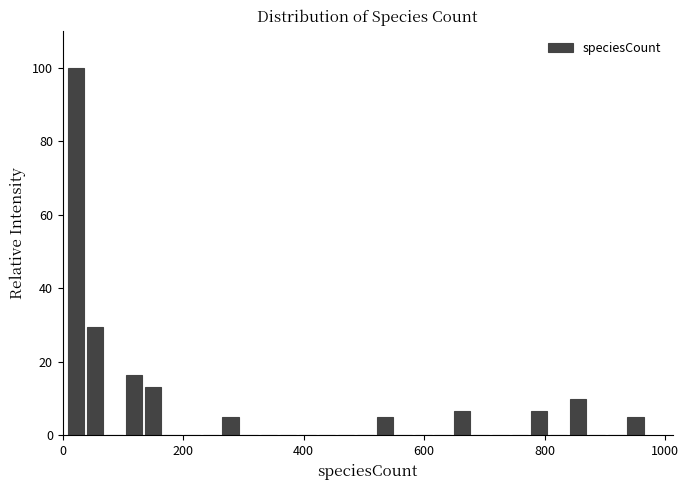

Read against the x-axis, roughly where is the centre of the tallest bar?

20